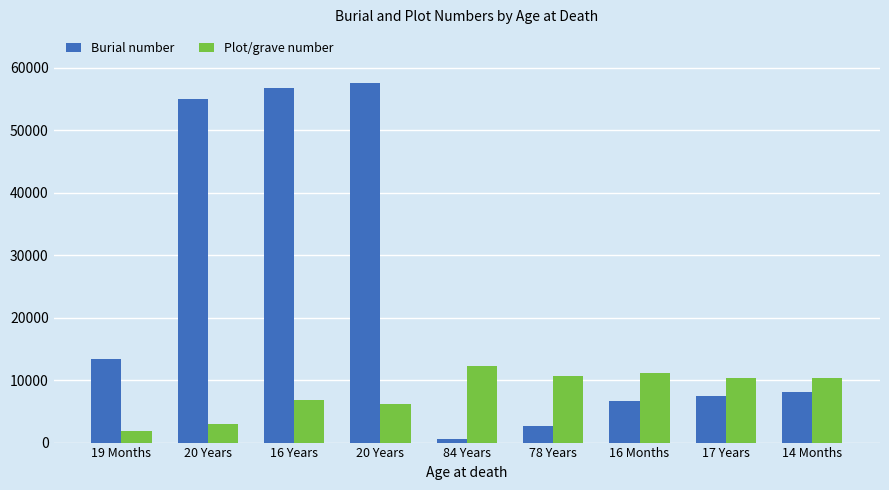

Count the number of data series in this chart.

2